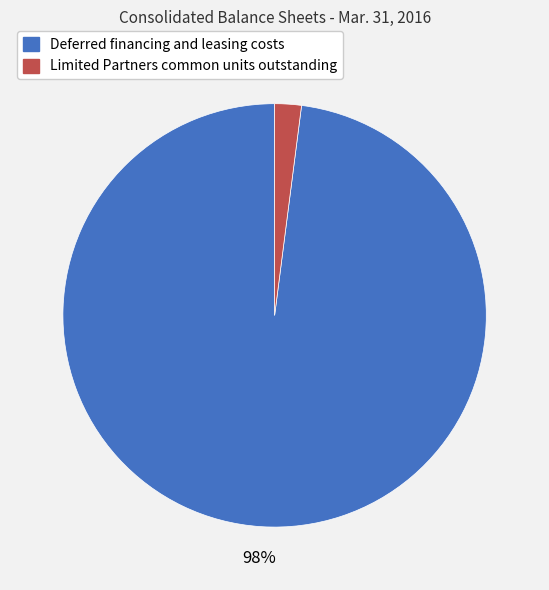

Do Limited Partners common units outstanding and Deferred financing and leasing costs together represent more than half of the pie?

Yes